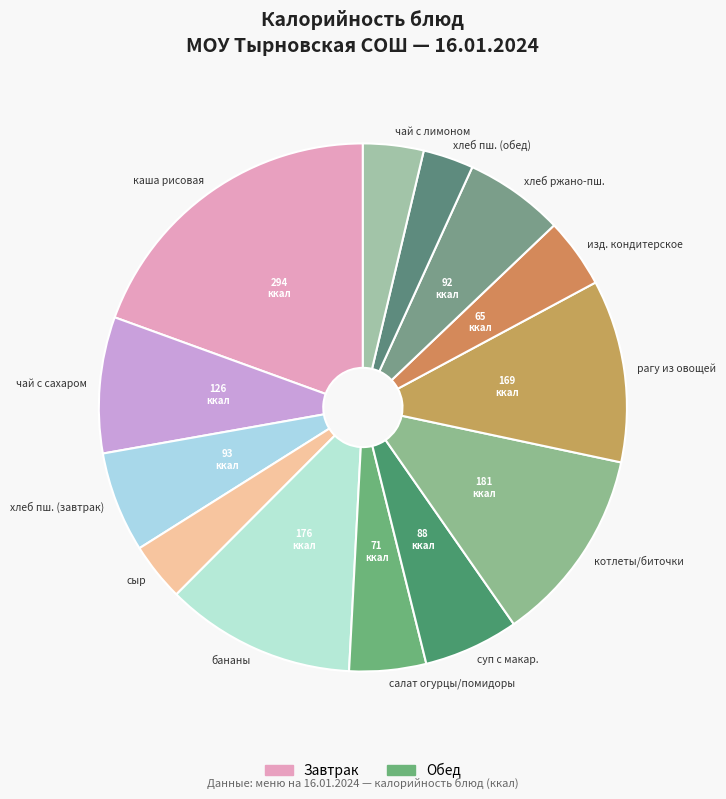

Does any single category account for the majority?

No